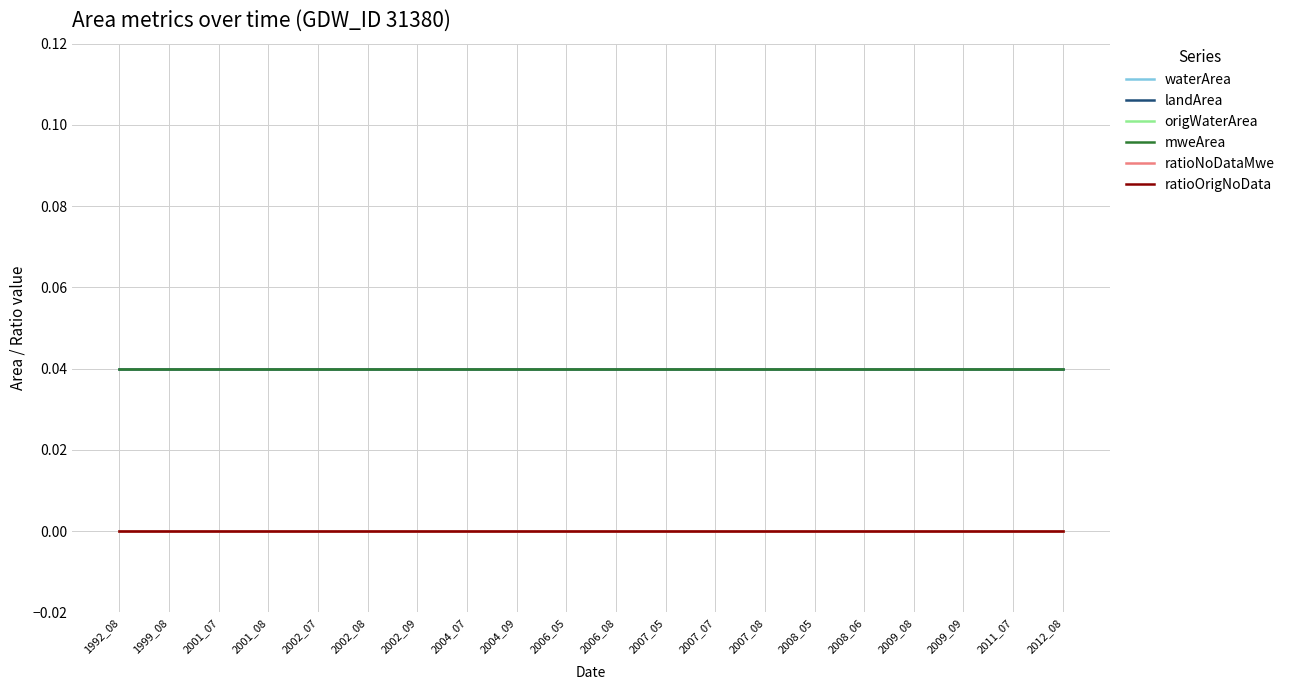

List the series in order of their peak value, highest first.

landArea, mweArea, waterArea, origWaterArea, ratioNoDataMwe, ratioOrigNoData